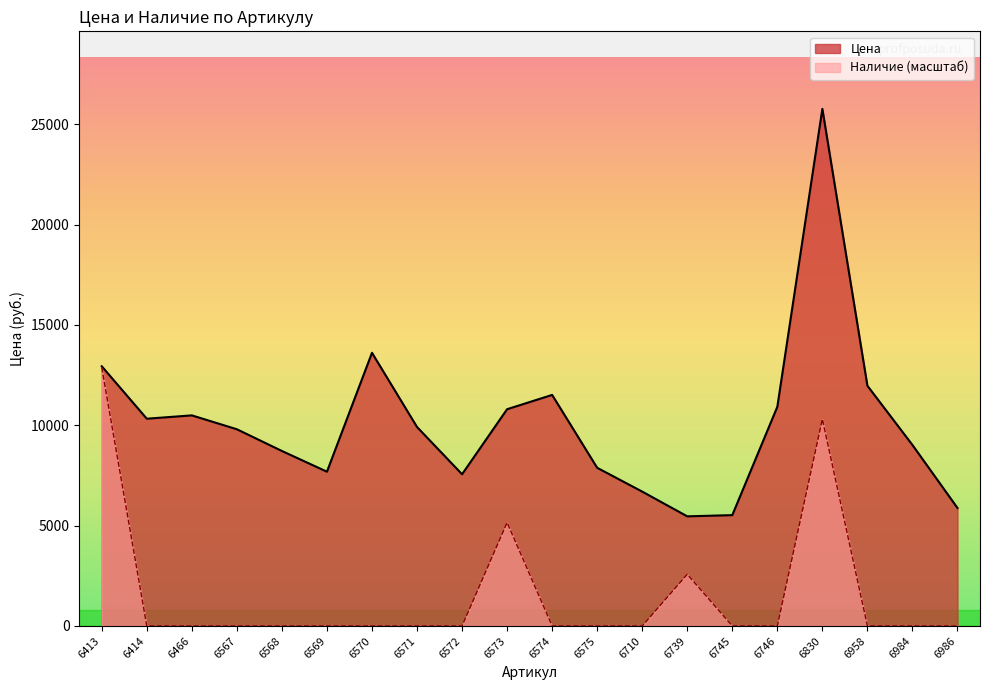

Reading left to right, transcribe all the data shown in this chart.

Цена: 12938.0	10326.0	10492.0	9800.0	8718.0	7686.0	13610.0	9912.0	7559.0	10799.0	11511.0	7880.0	6694.0	5462.0	5522.0	10920.0	25761.0	11968.0	9016.0	5877.0
Наличие: 12880.5	0.0	0.0	0.0	0.0	0.0	0.0	0.0	0.0	5152.2	0.0	0.0	0.0	2576.1	0.0	0.0	10304.4	0.0	0.0	0.0